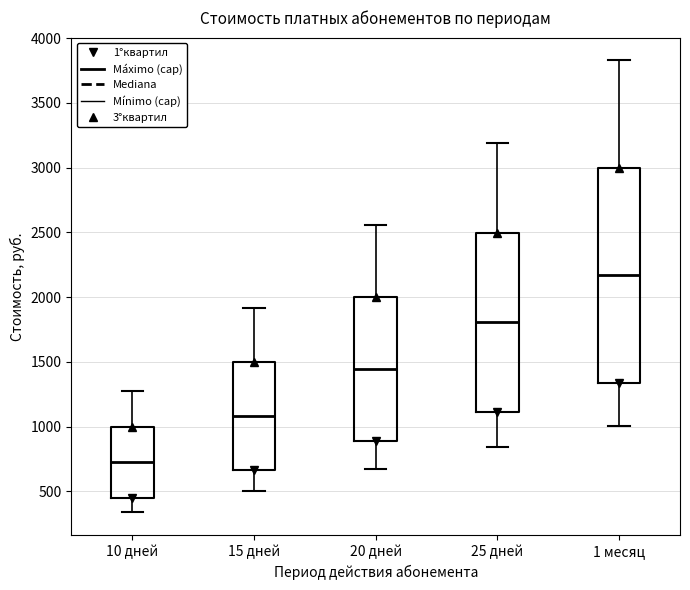

Comparing the boxes themselves (not the whiskers), which one is the tallest?

1 месяц